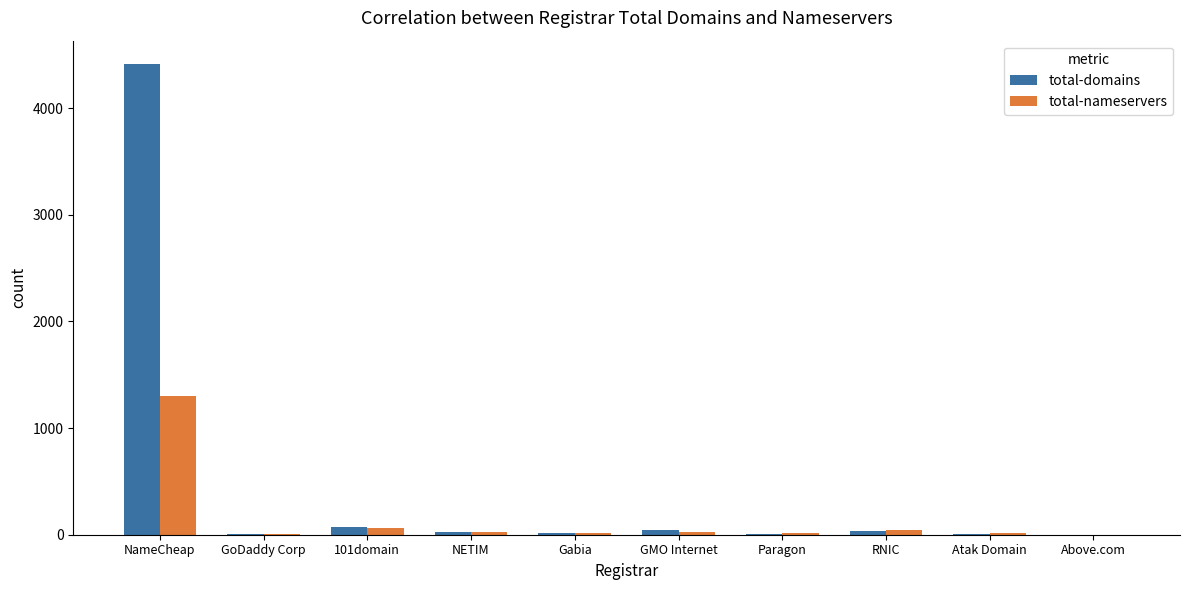

The value of total-nameservers at NameCheap is 1302. True or false?

True